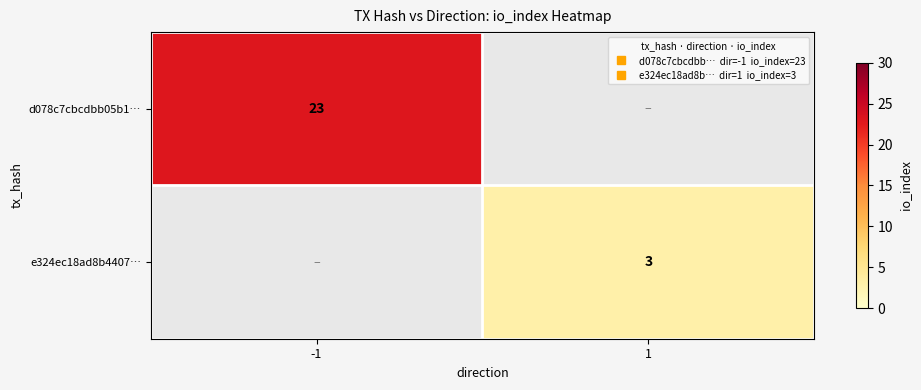

What is the maximum value for d078c7cbcdbb05b1…?

23.0